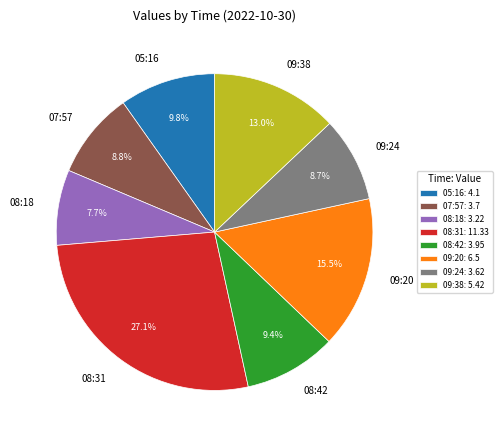

Is there any slice that represents more than half of the pie?

No